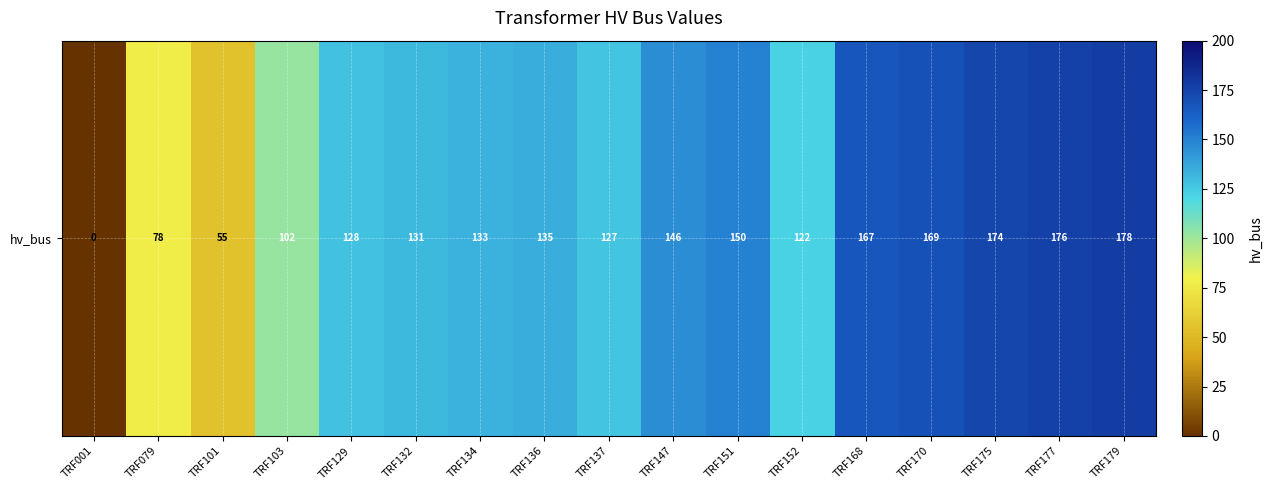

Rank the categories by value from lowest to highest.

TRF001, TRF101, TRF079, TRF103, TRF152, TRF137, TRF129, TRF132, TRF134, TRF136, TRF147, TRF151, TRF168, TRF170, TRF175, TRF177, TRF179